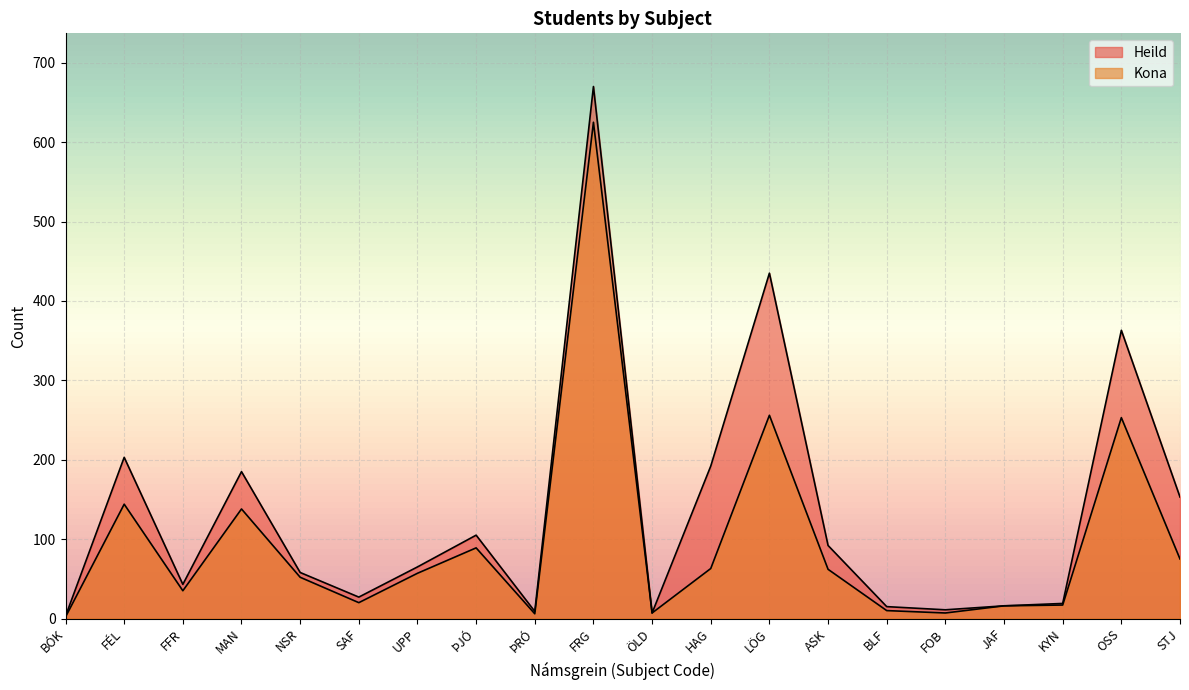

The Kona series shows 63 at HAG. True or false?

True